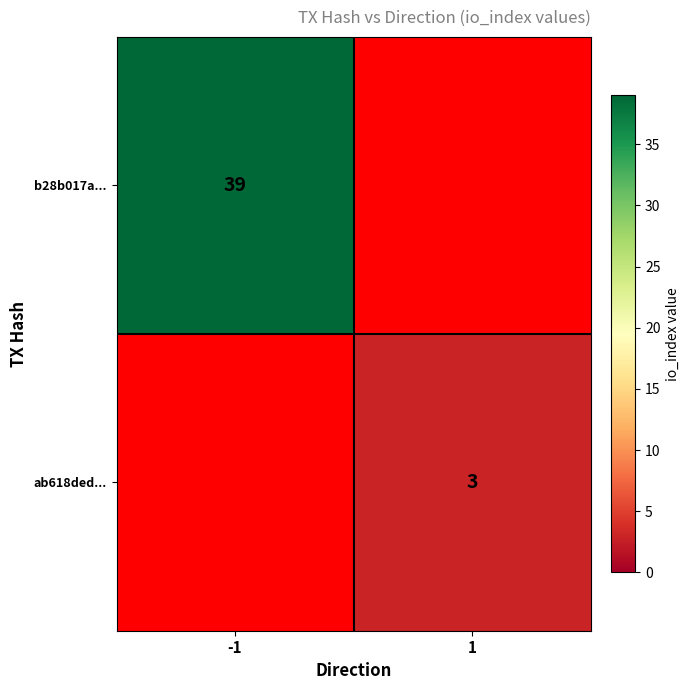

The ab618ded... series shows 3 at 1. True or false?

True